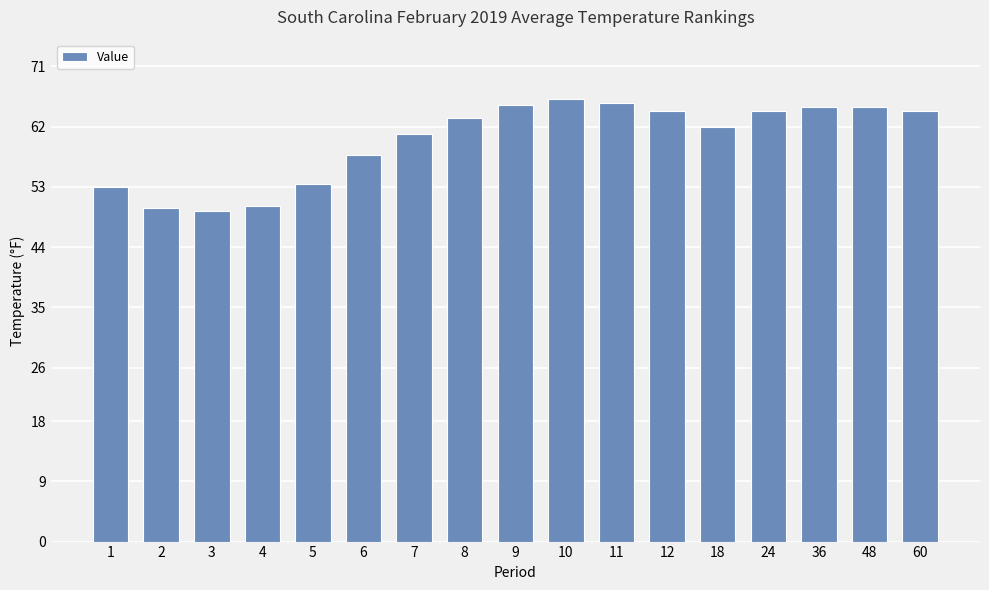

How many values are below 63?

8